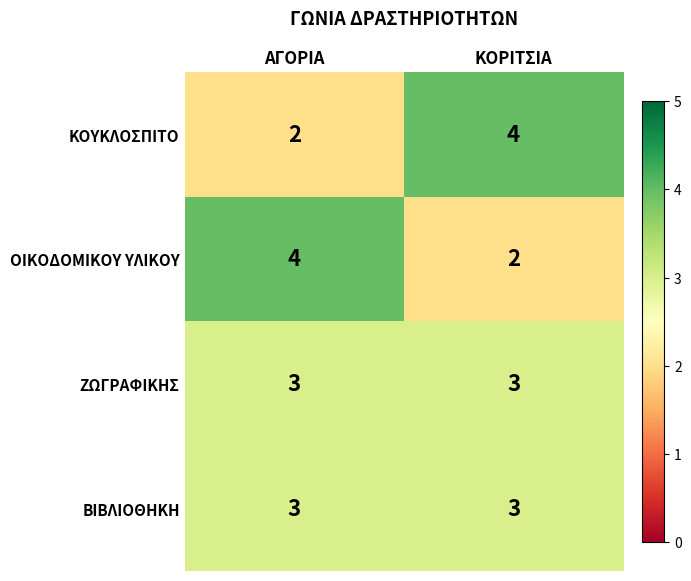

What is the maximum value shown in the chart?

4